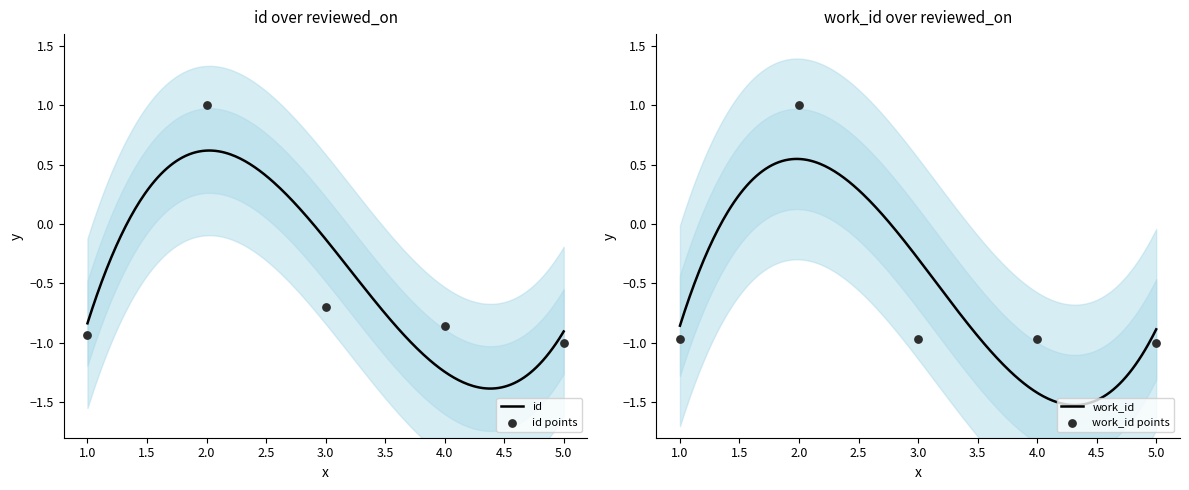

Which series contains the lowest Y value?

id